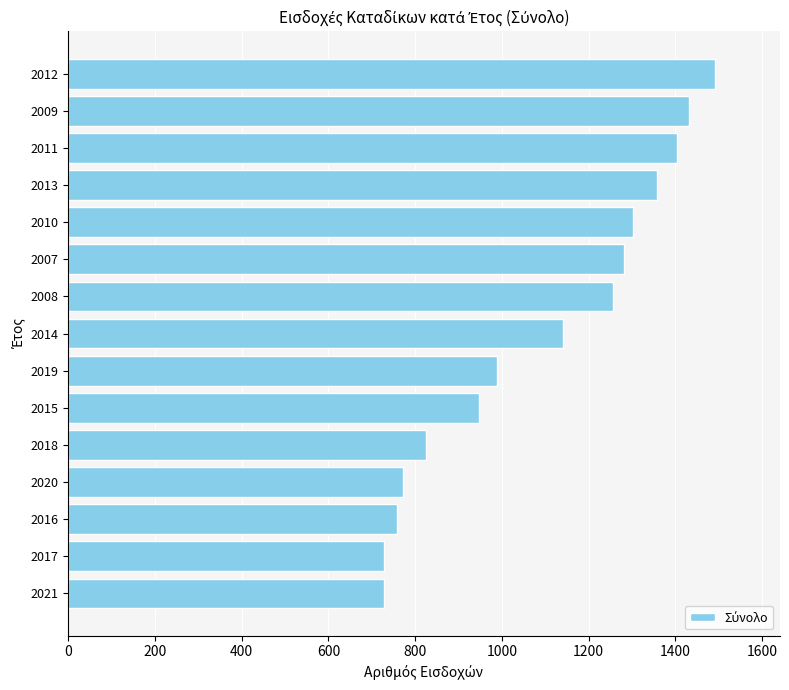

What is the average value?

1094